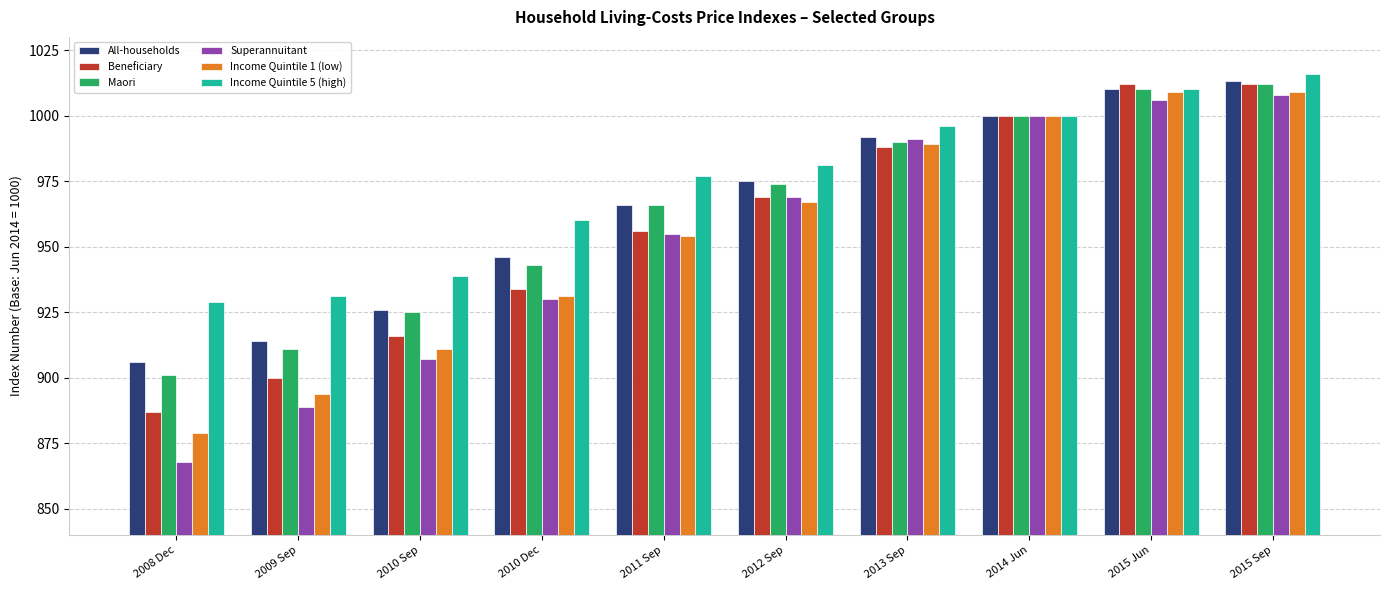

Which series has the largest range (max minus min)?

Superannuitant